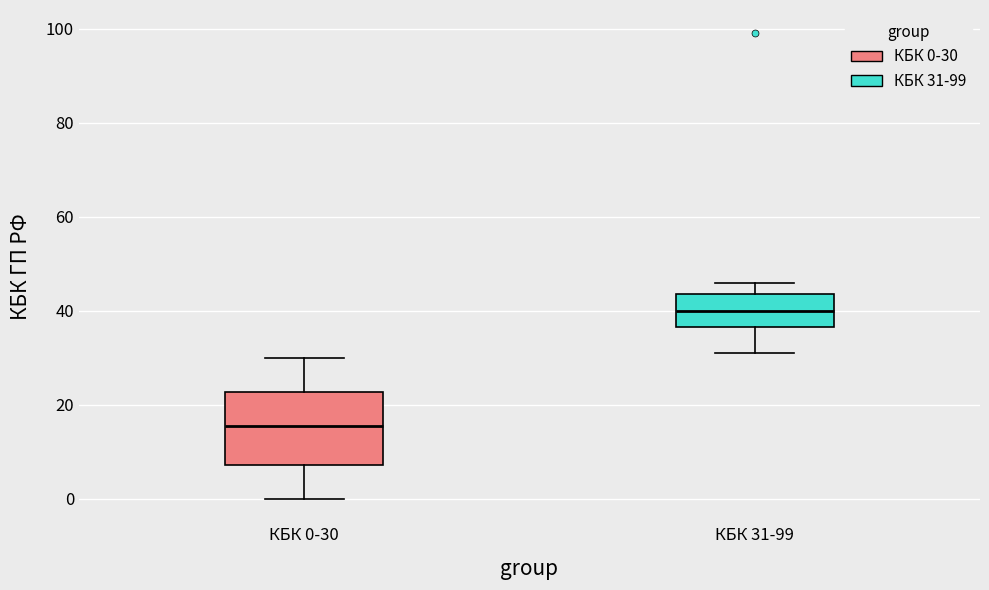

Reading left to right, transcribe this box plot: for each box, give where its median line is, the range the box spans, and where its two whiskers end, as read against the y-axis. The values are not printed on the chart, so give them approximately, as read against the axis.

КБК 0-30: median 16, box 8 to 22, whiskers 0 to 30
КБК 31-99: median 40, box 36 to 44, whiskers 32 to 46